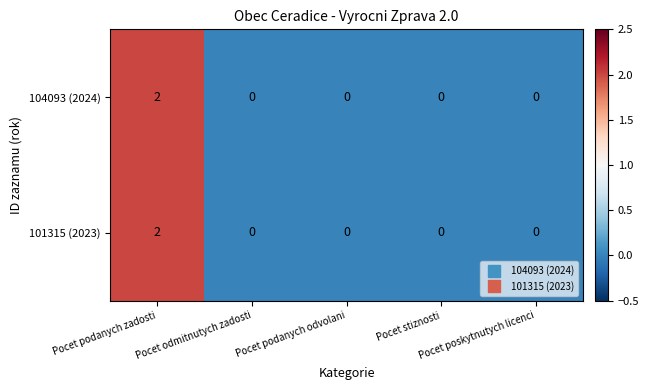

What is the maximum value shown in the chart?

2